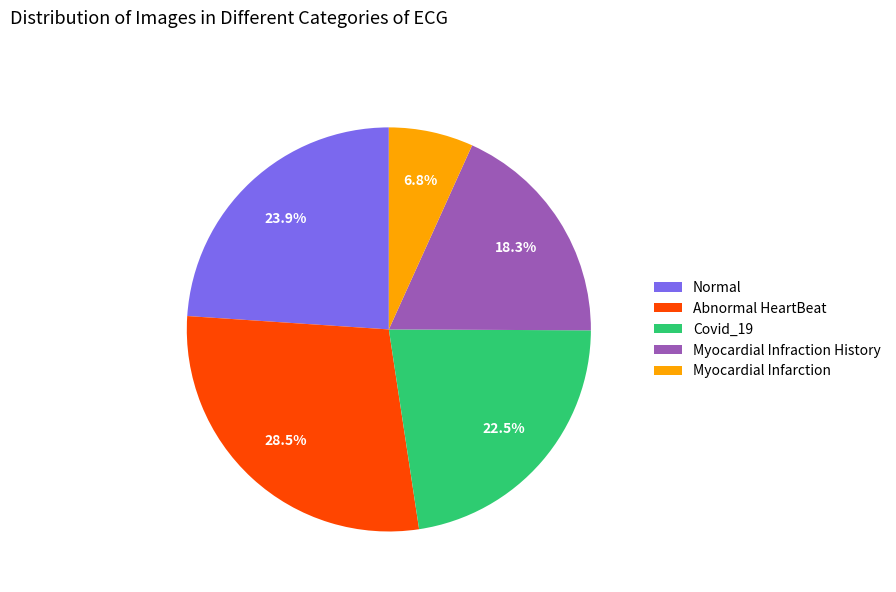

Does any single category account for the majority?

No